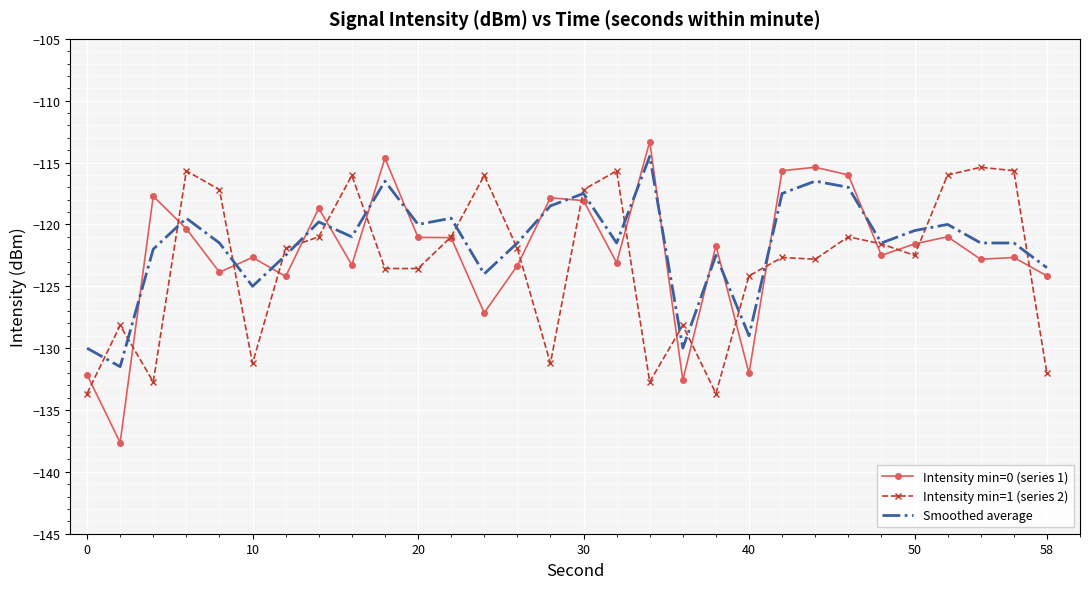

Which series has the largest range (max minus min)?

Intensity min=0 (series 1)